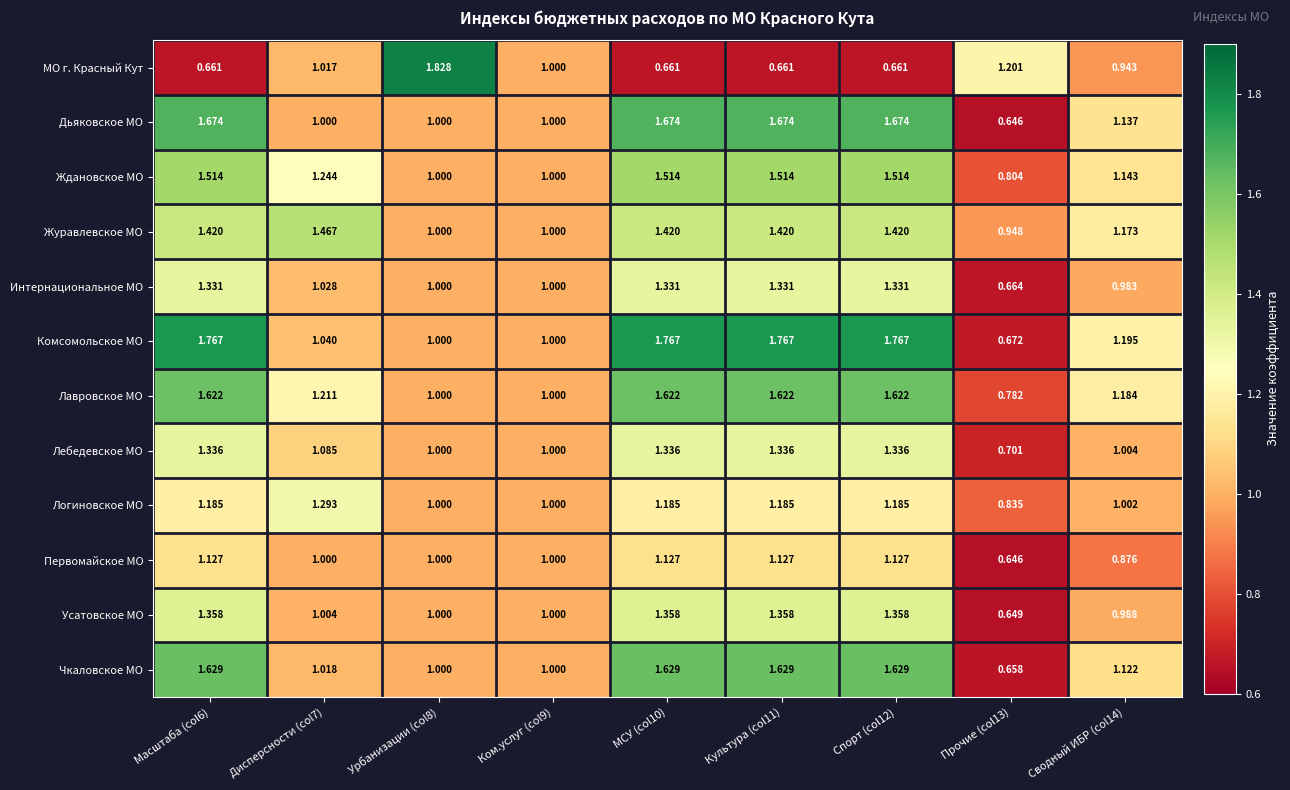

Which series has the largest total across all categories?

Комсомольское МО